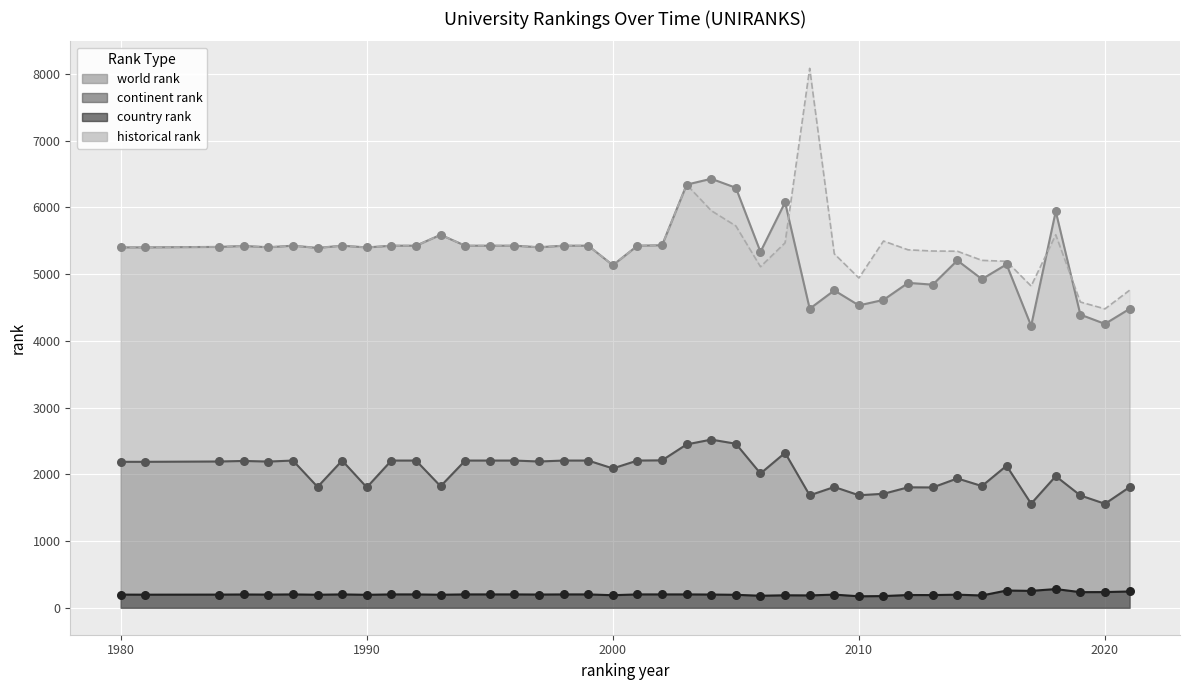

Is the value of country rank at 2012 greater than the value of historical rank at 2006?

No